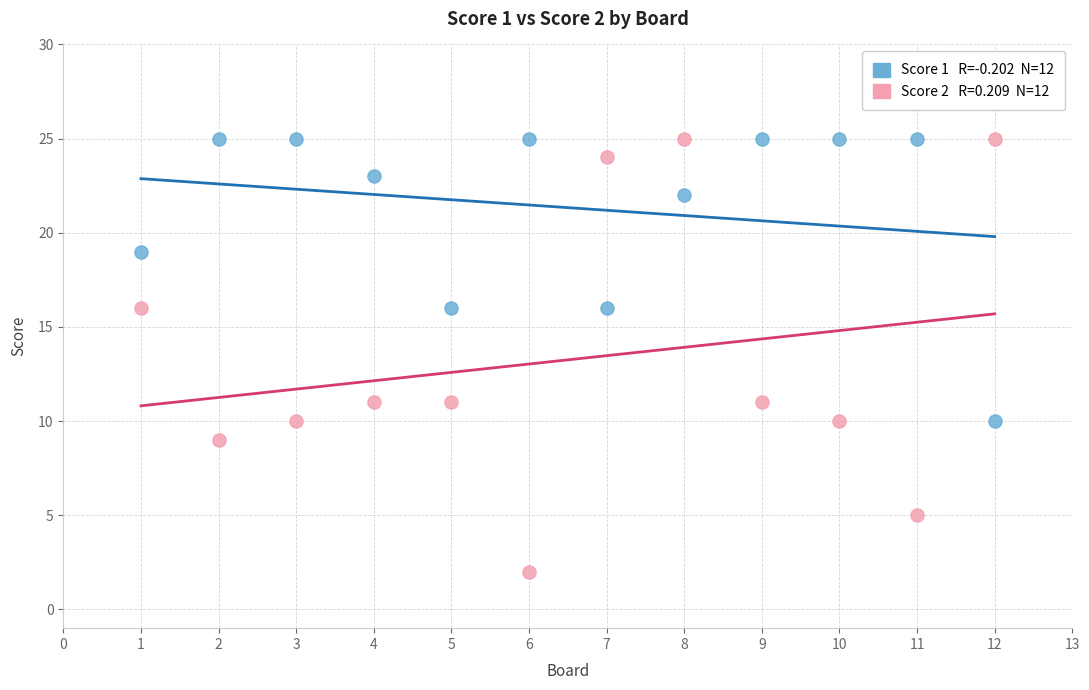

Across all data points, what is the range of Y values (max minus min)?

23